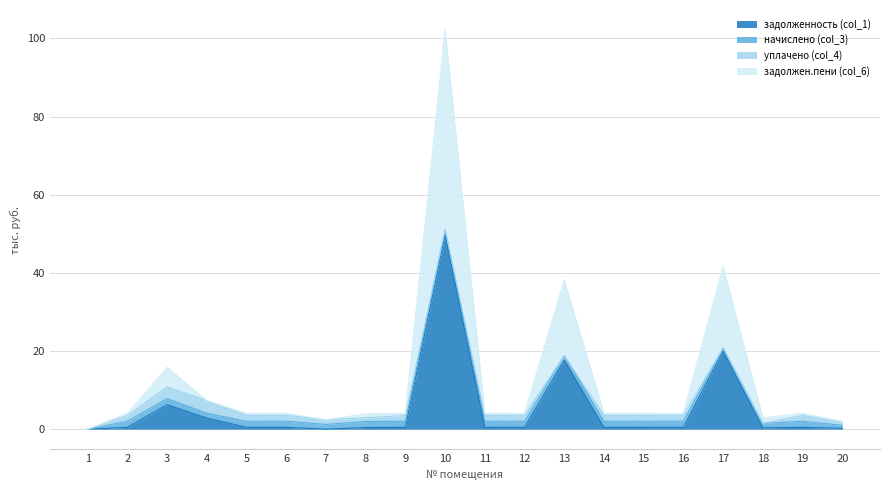

At which category is the sum across all series the highest?

10